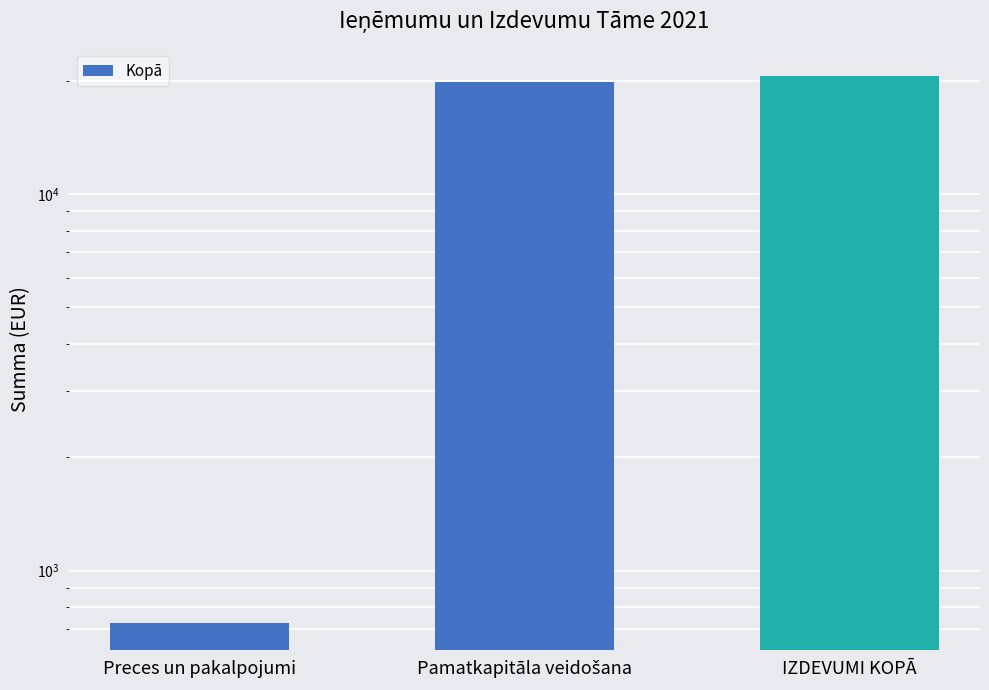

What is the change in value from Preces un pakalpojumi to Pamatkapitāla veidošana?

+19109